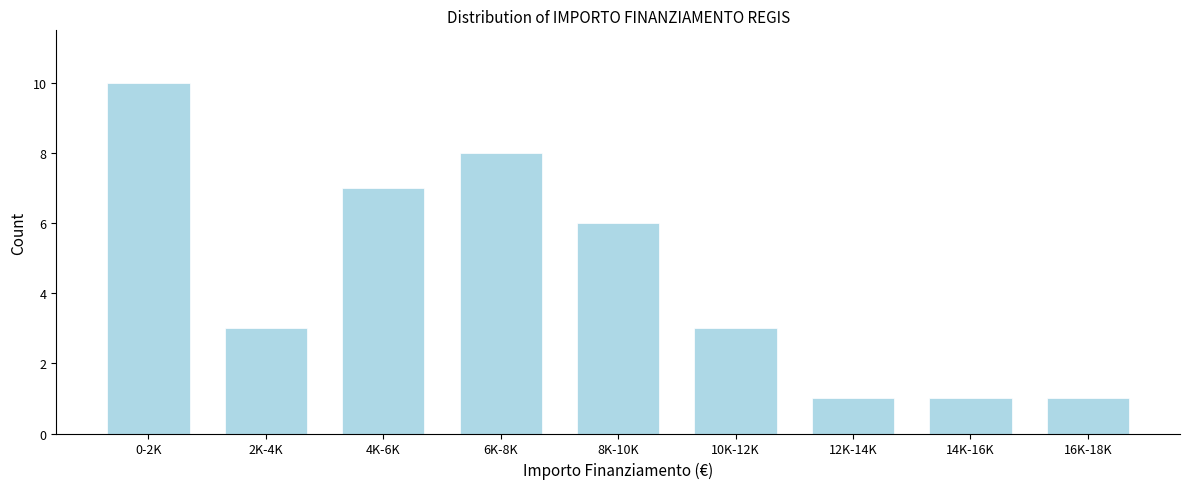

Reading left to right, list all the values displayed in this chart.

10	3	7	8	6	3	1	1	1